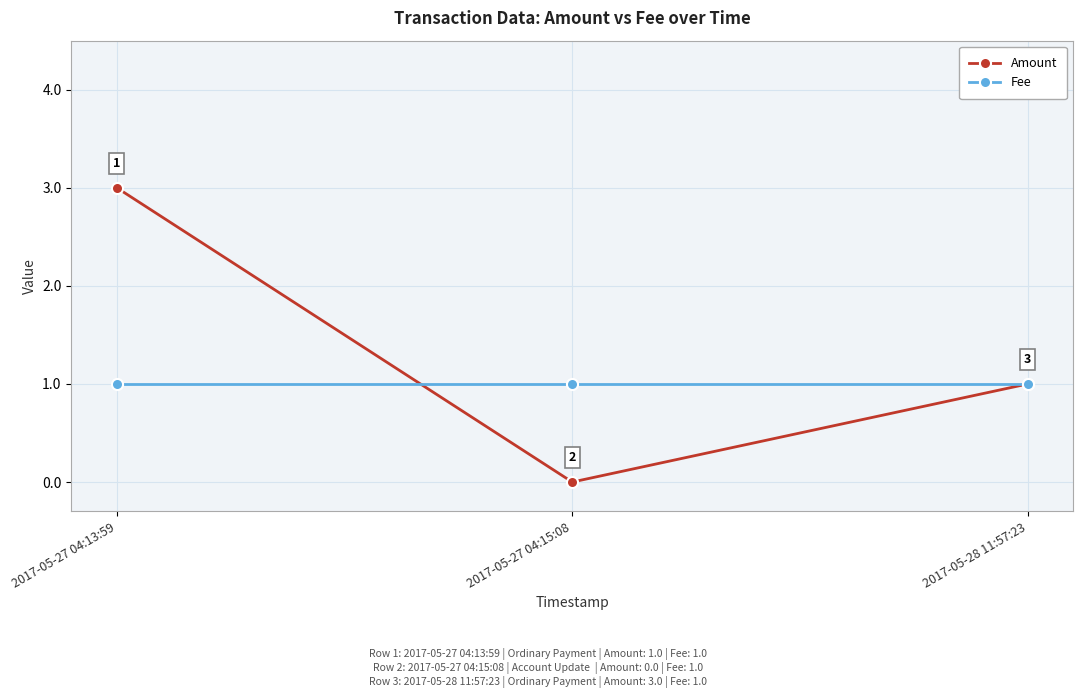

At which label does Amount reach its peak?

2017-05-27 04:13:59